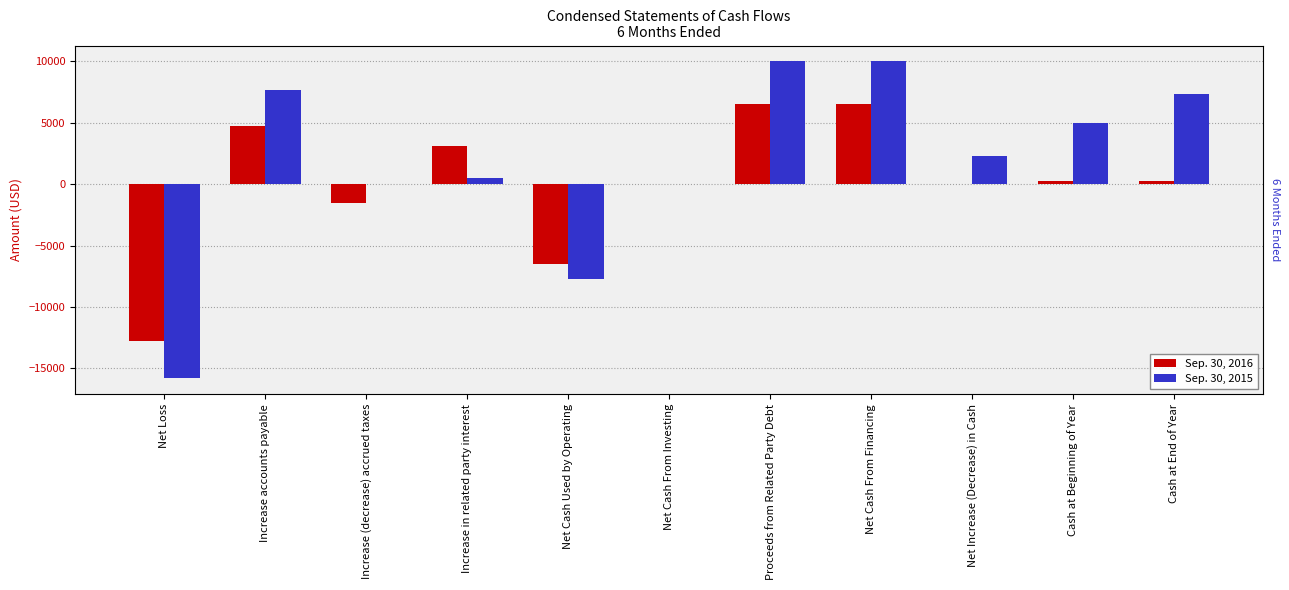

What is the difference between the highest and lowest values at Increase accounts payable?

2907